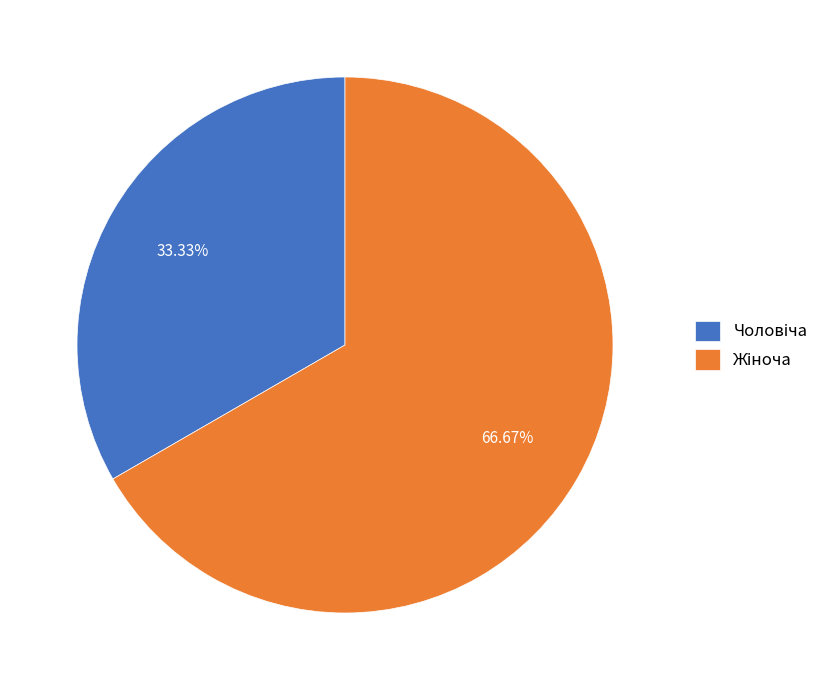

Is there any slice that represents more than half of the pie?

Yes